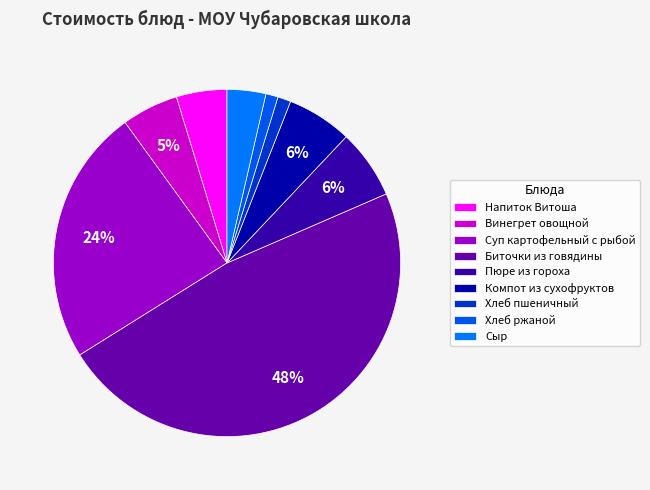

What is the smallest slice in the pie chart?

Хлеб ржаной